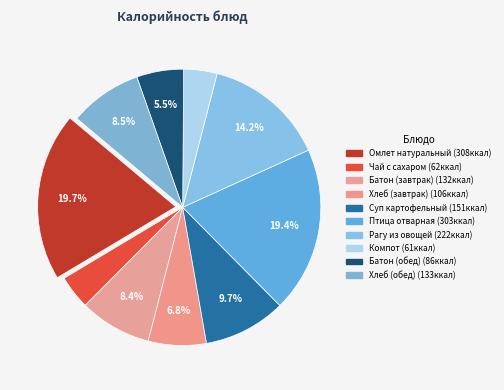

How many segments does this pie chart have?

10